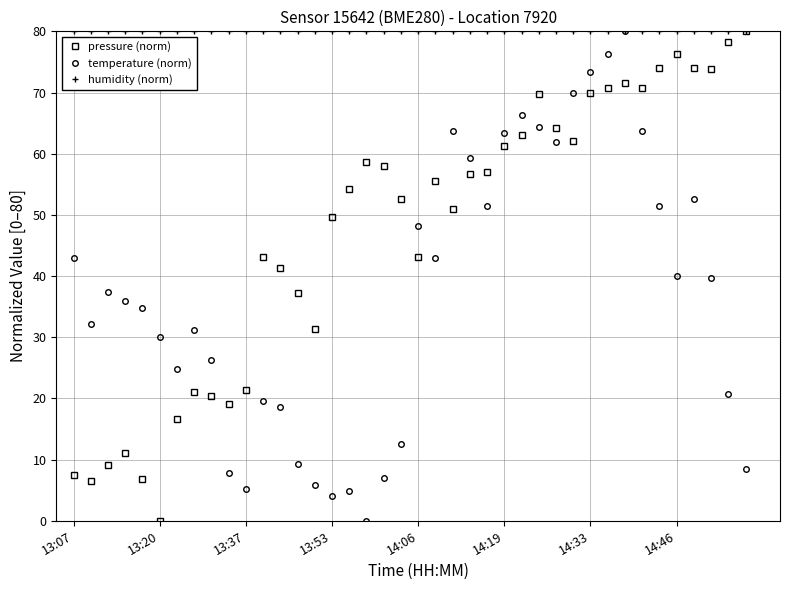

What is the difference between the maximum and minimum values in the pressure (norm) series?

80.0